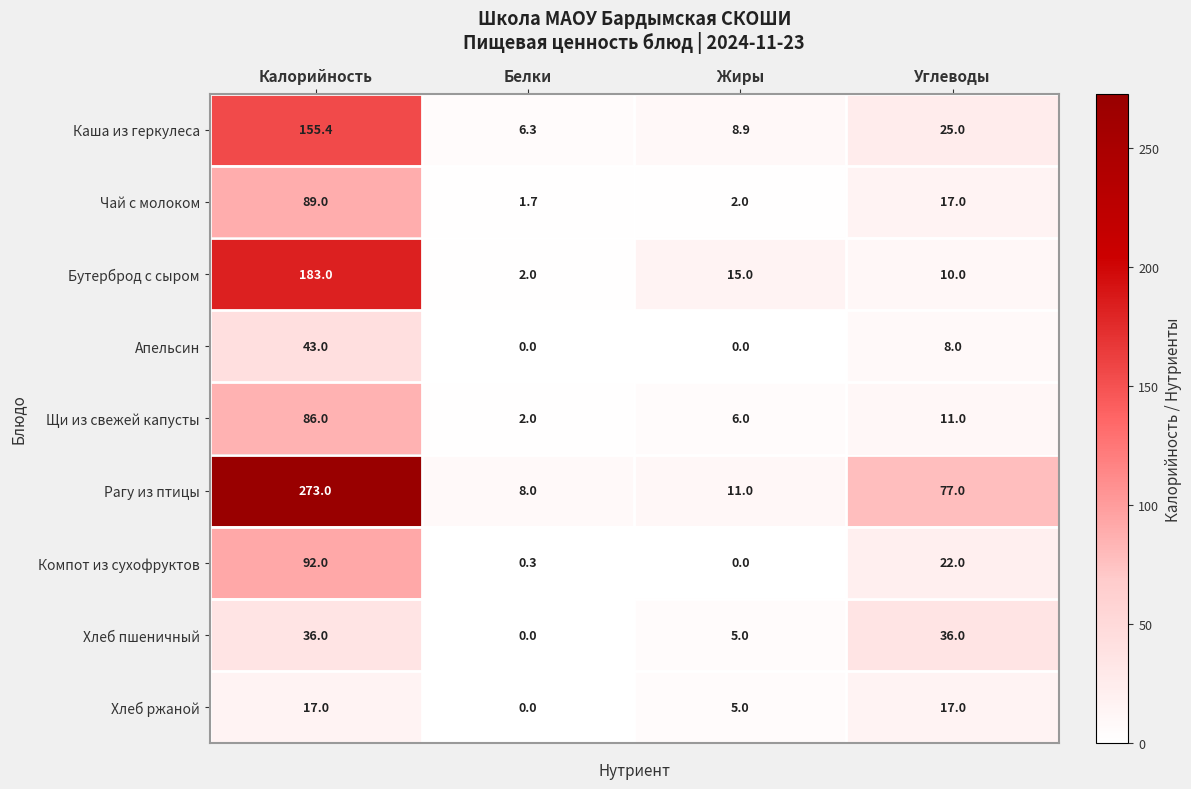

What is the highest value of the Апельсин series?

43.0